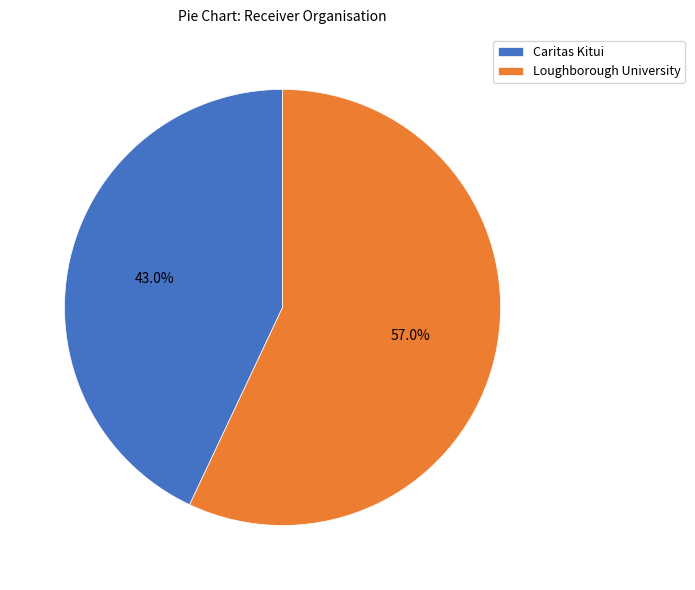

The Loughborough University slice represents 42% of the pie. True or false?

False